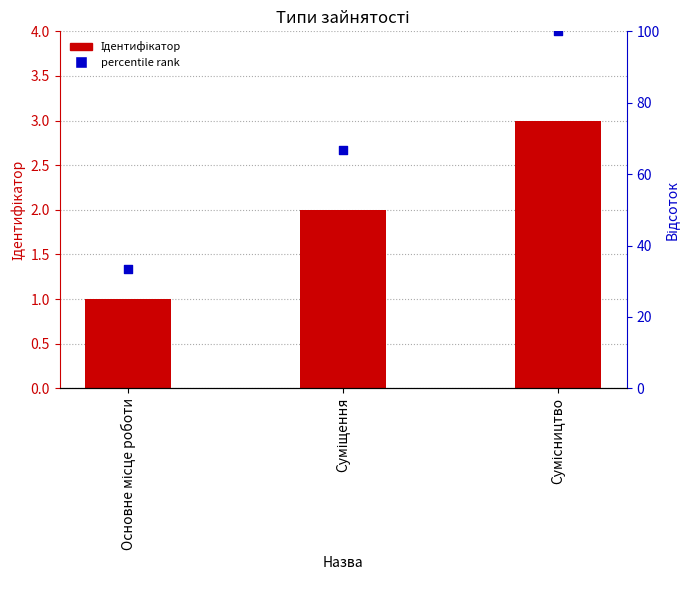

What are all the series names shown in the legend?

Ідентифікатор, percentile rank